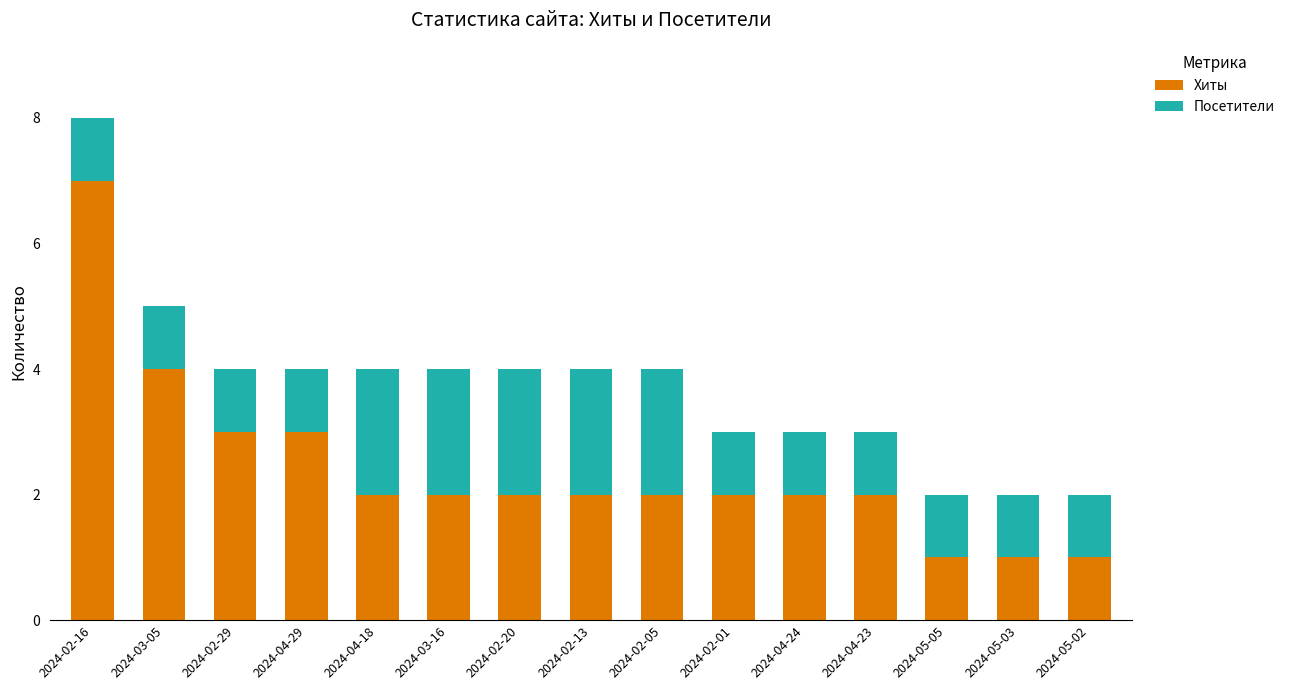

What is the maximum value for Хиты?

7